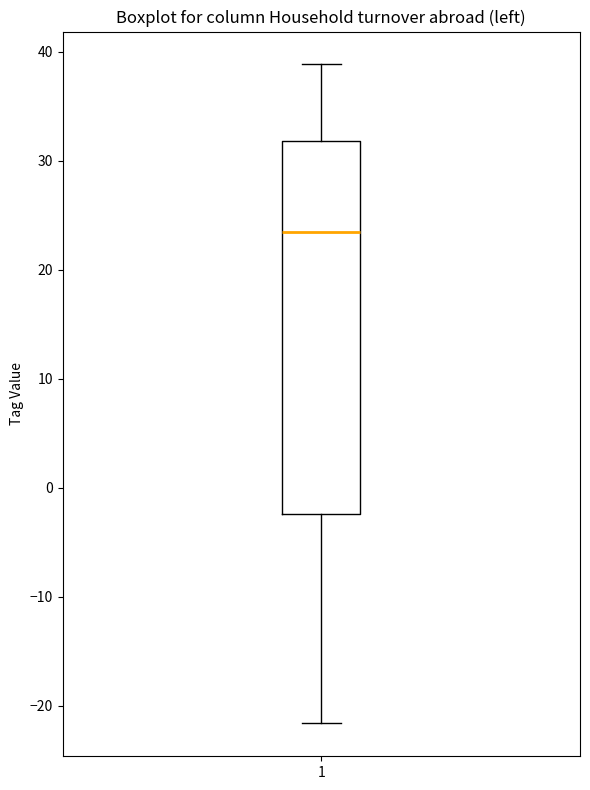

Transcribe this box plot: give where the median line is, the range the box spans, and where the two whiskers end, as read against the y-axis. The values are not printed on the chart, so give them approximately, as read against the axis.

median 23, box -2 to 32, whiskers -22 to 39